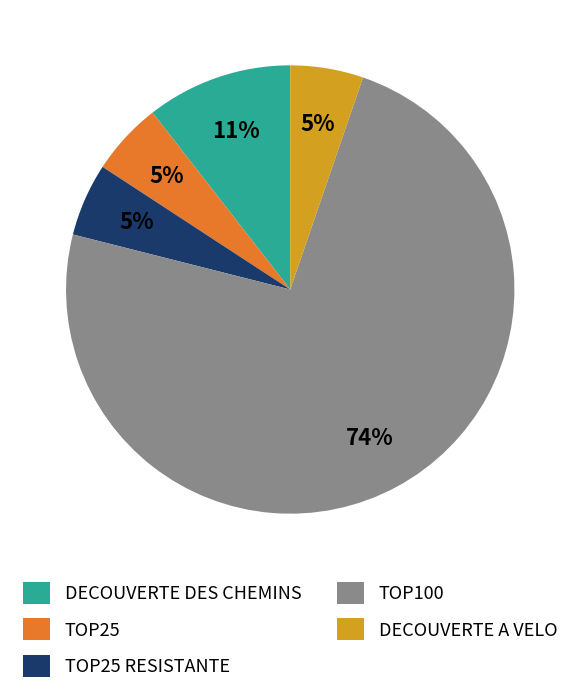

How many segments does this pie chart have?

5